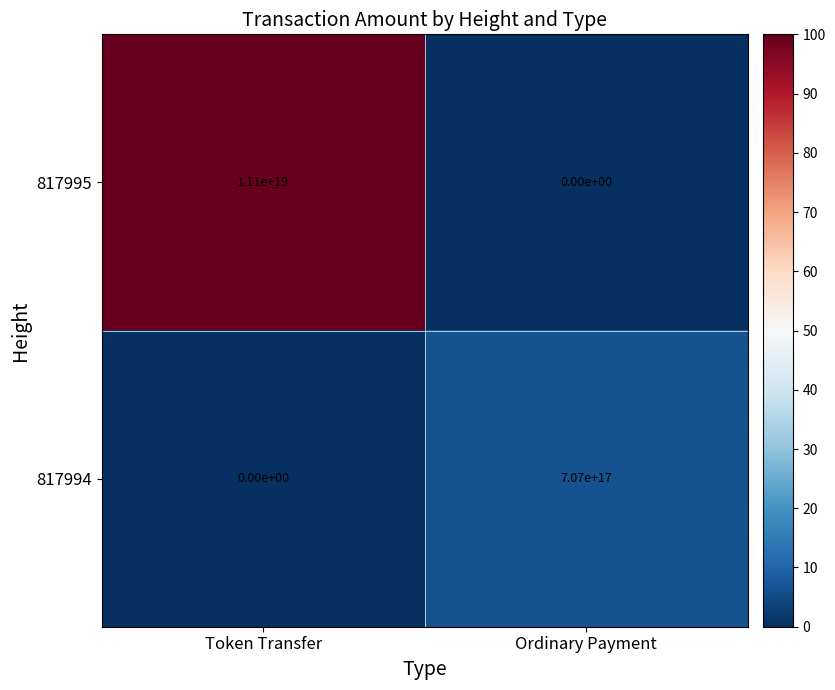

Which series has the widest spread of values?

817995